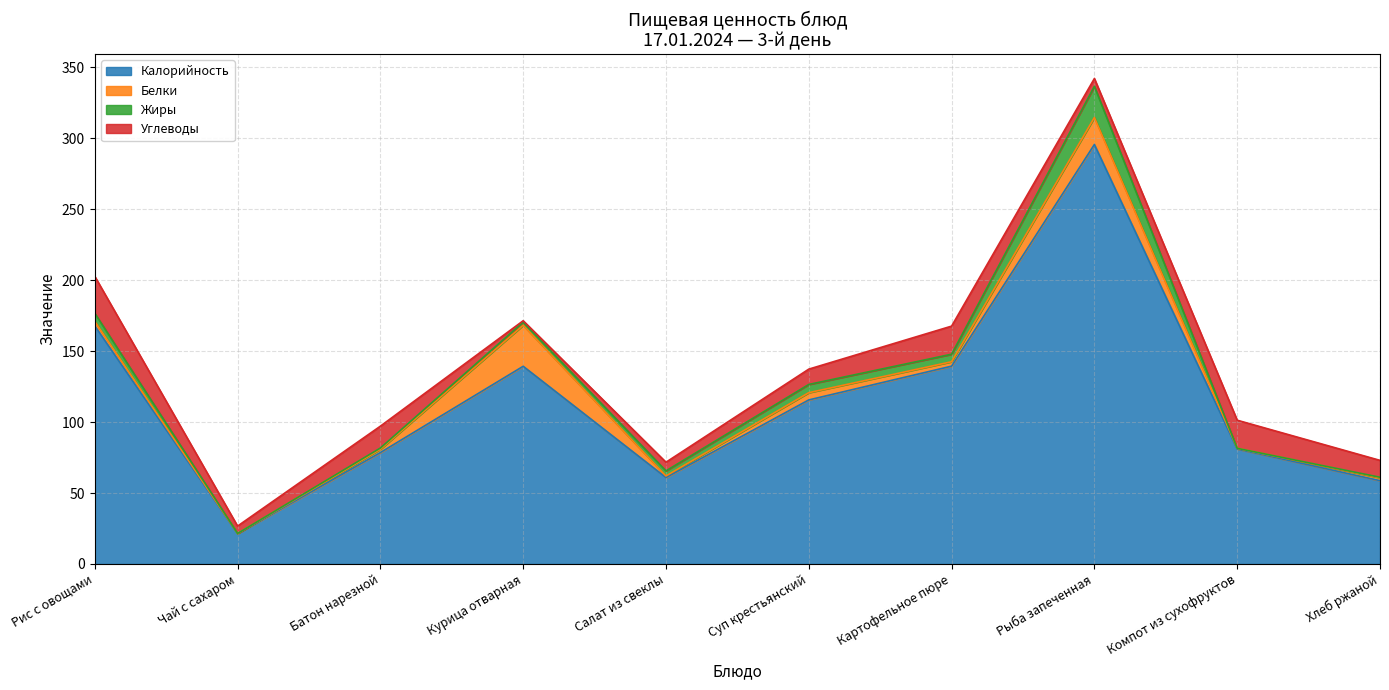

Is it true that Углеводы equals 35.1 at Картофельное пюре?

False